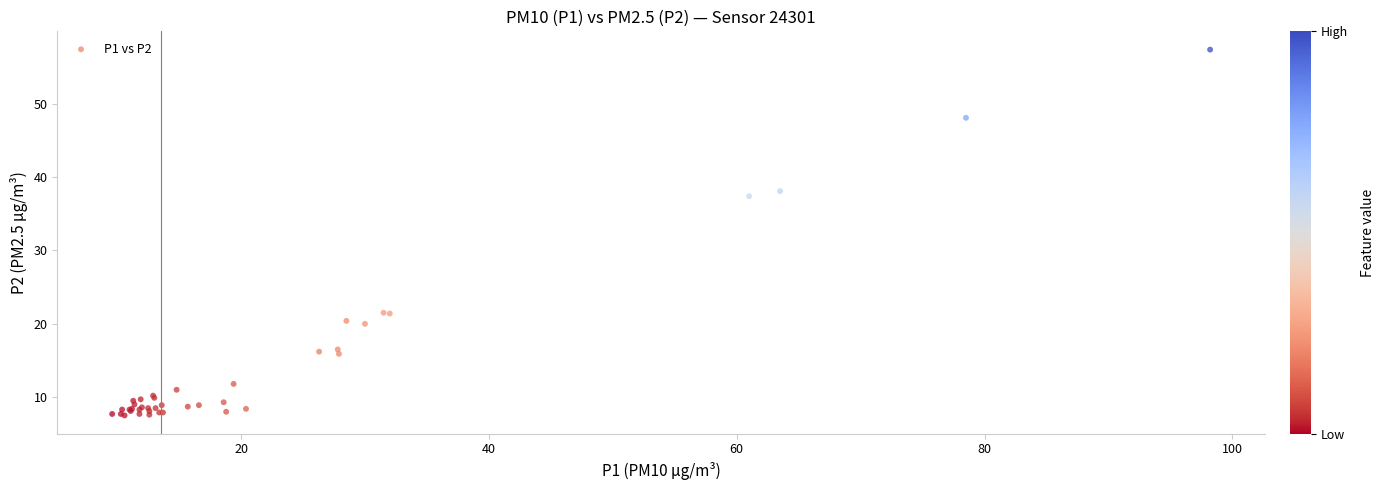

What Y value in the scatter plot is closest to 32?

37.4